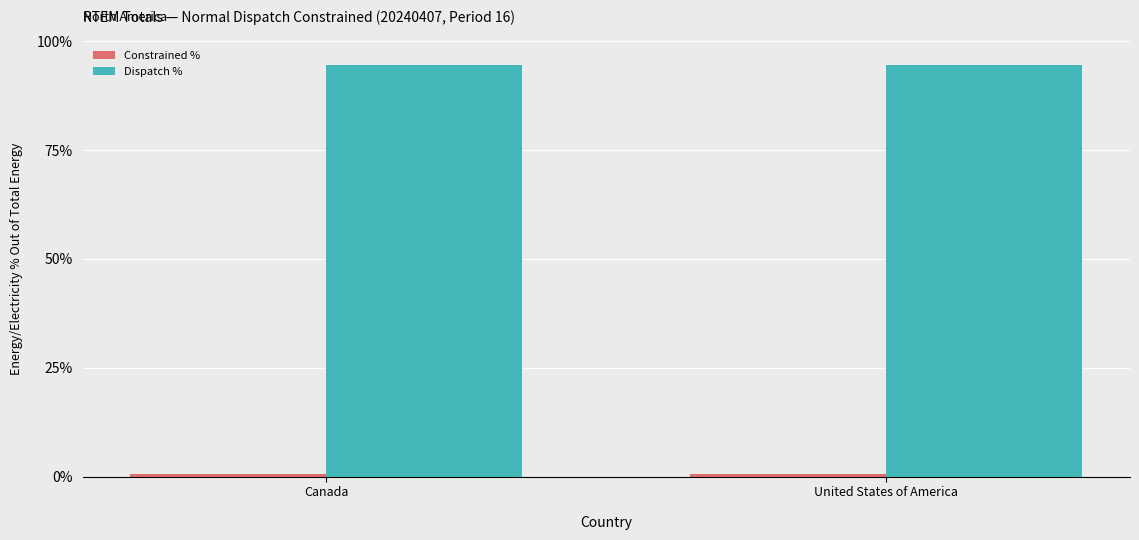

What is the label of the 1st bar from the right?

United States of America